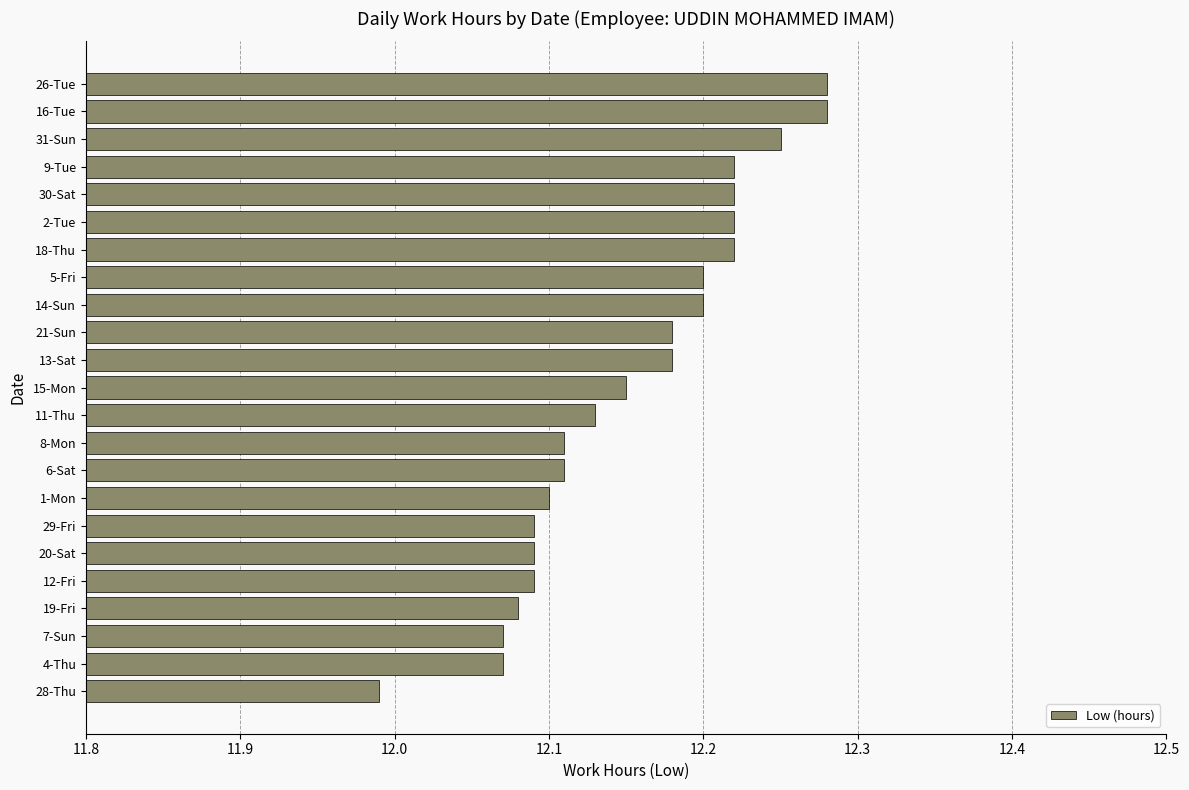

Where is the data nearest to the value 12?

28-Thu